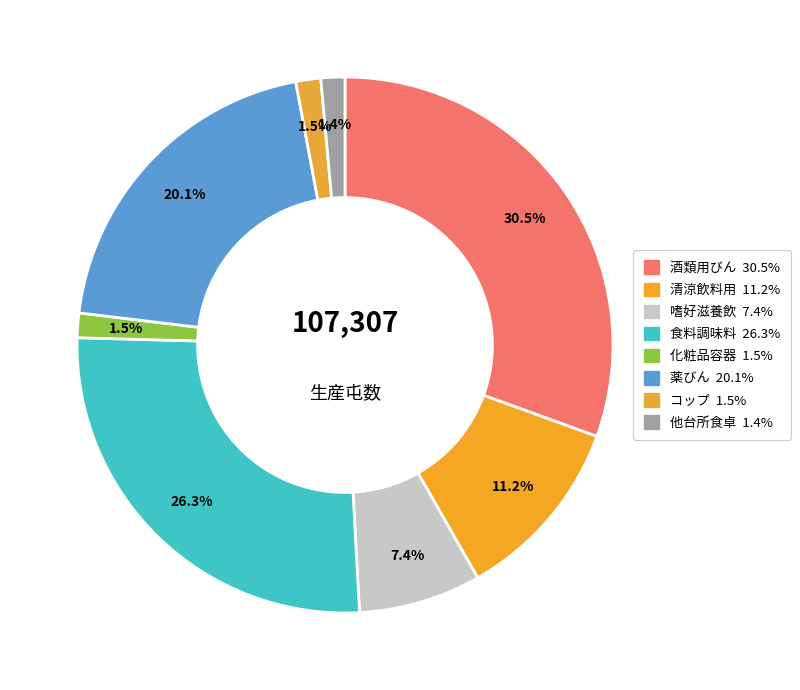

Does 清涼飲料用 represent more than half of the total?

No